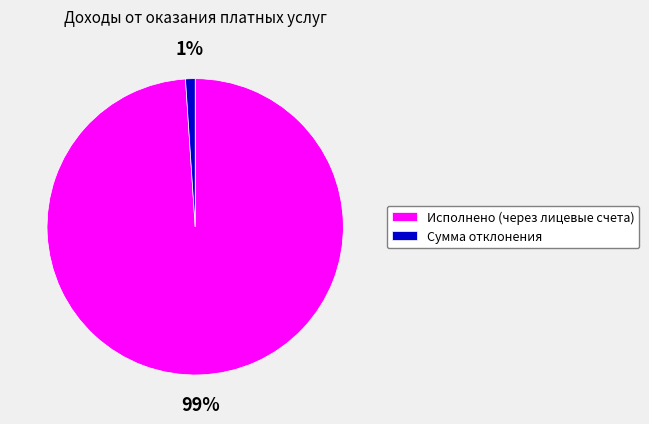

How many segments does this pie chart have?

2